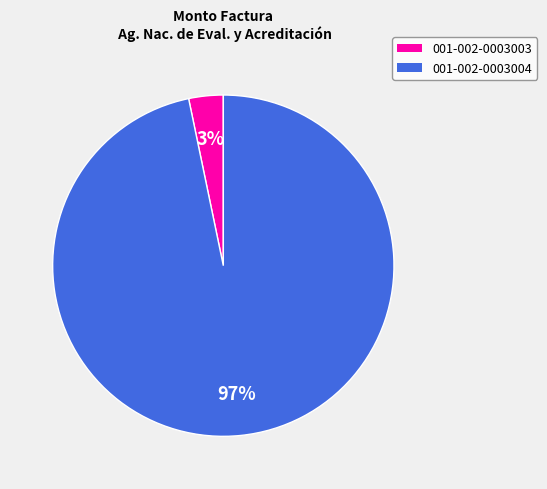

Between 001-002-0003004 and 001-002-0003003, which is larger?

001-002-0003004